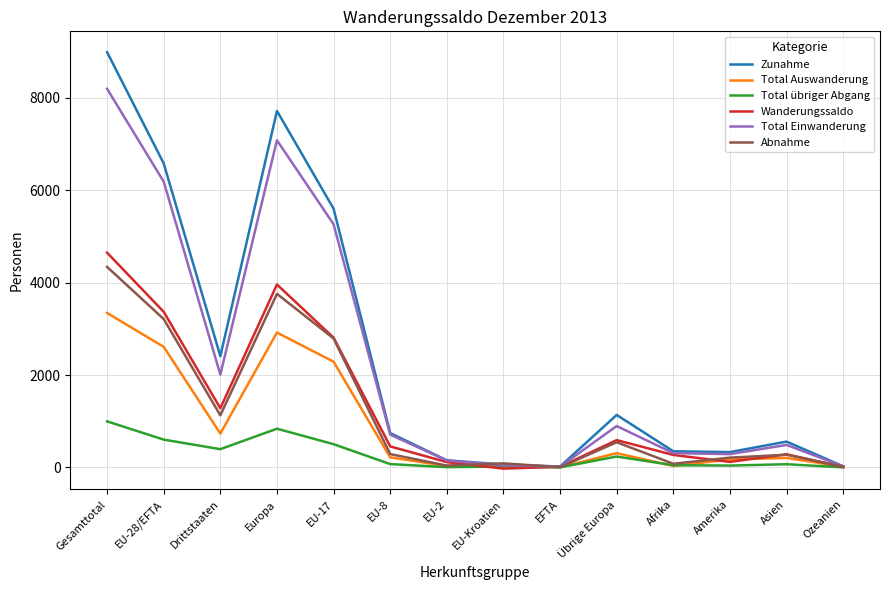

What is the difference between the Total Auswanderung values at EU-28/EFTA and Drittstaaten?

1877